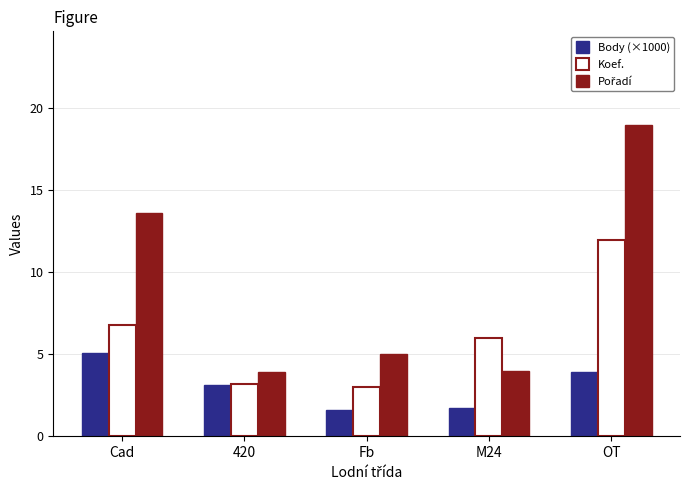

At how many categories does at least one series exceed 17?

1